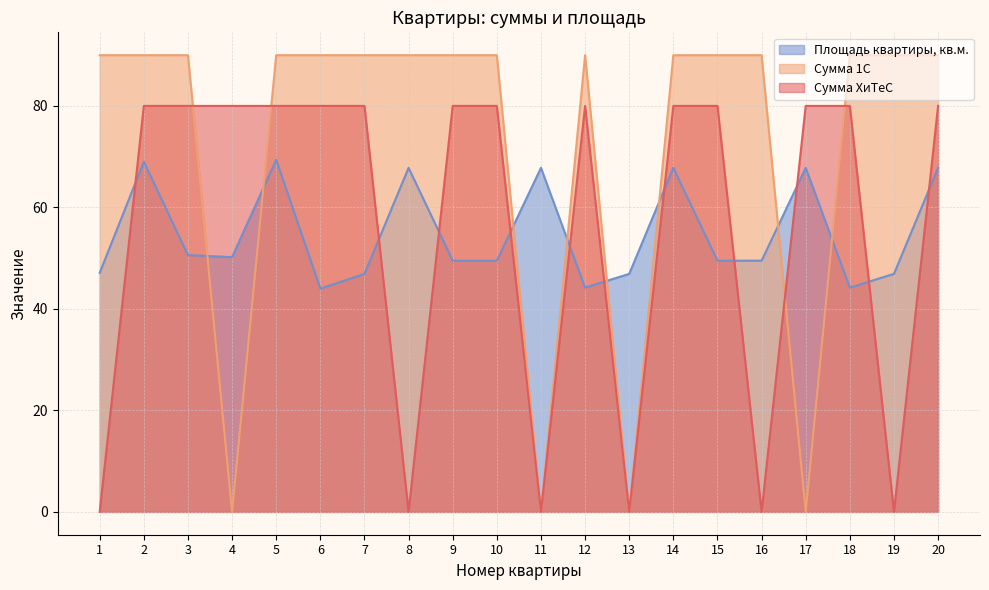

What is the lowest value of the Площадь квартиры, кв.м. series?

44.0